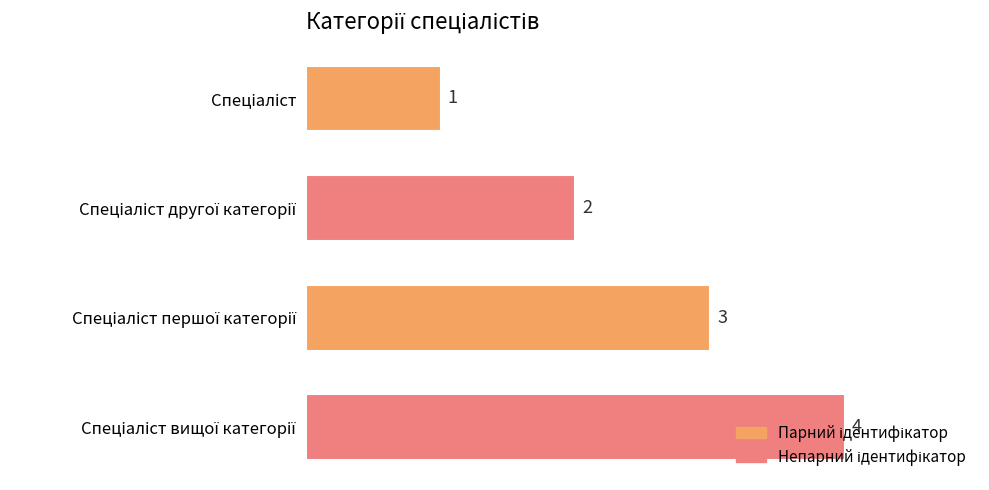

Count the number of data series in this chart.

1